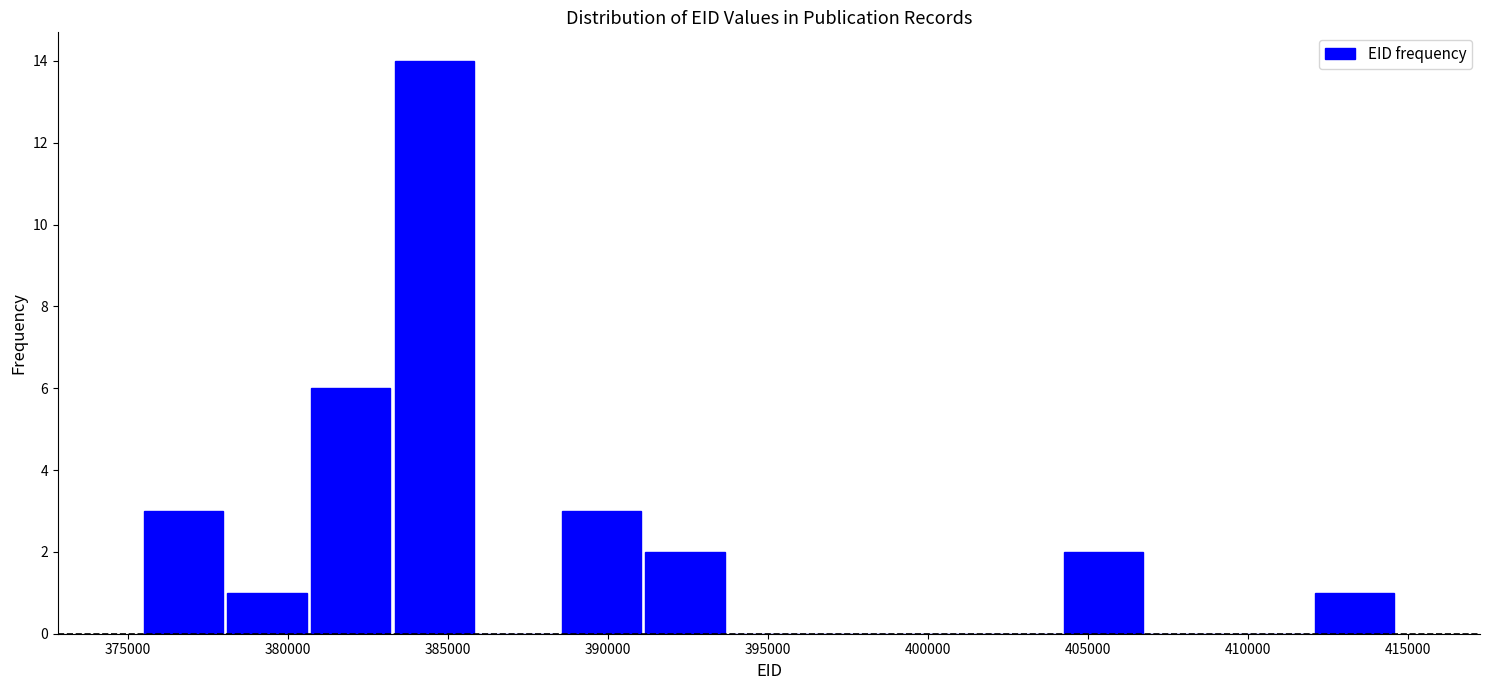

How tall is the bar that spans 391000 to 393500 on the x-axis? Neither the bar edges nor the heights are printed on the chart, so give them approximately, as read against the axes.

2